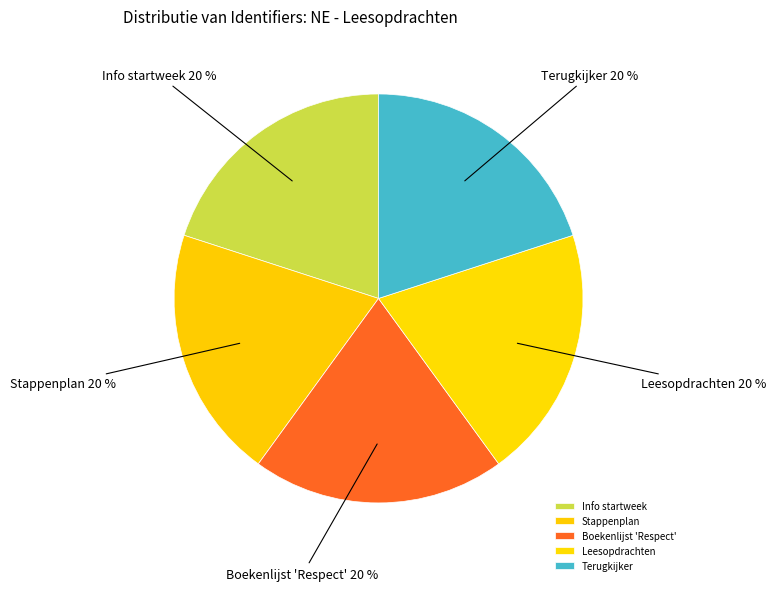

What is the ratio of the value at Stappenplan to the value at Leesopdrachten?

1.0